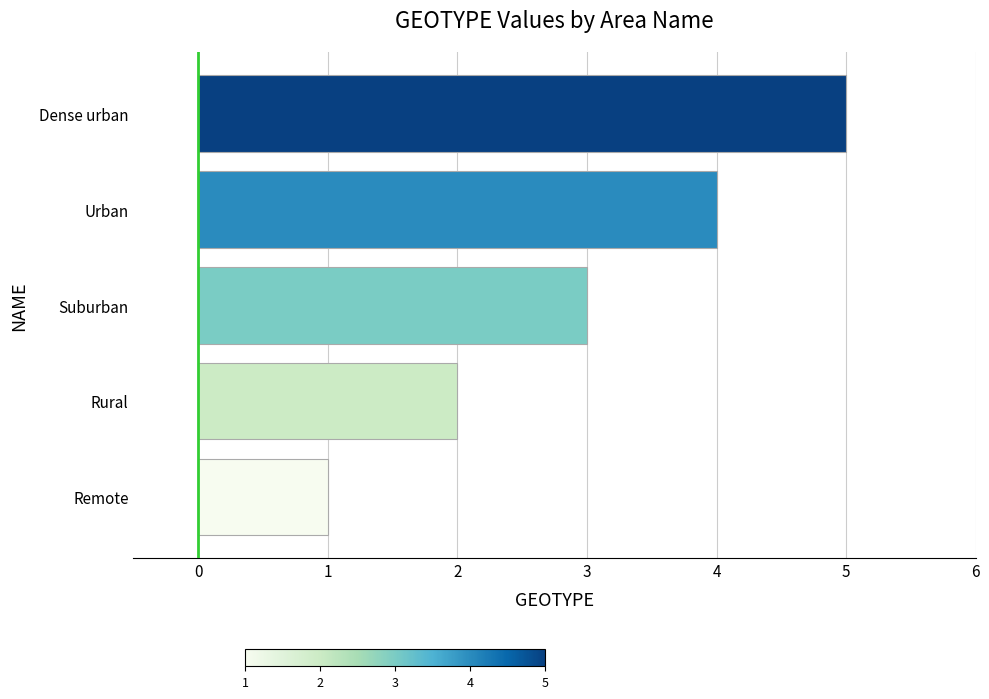

List the labels in order of value, smallest first.

Remote, Rural, Suburban, Urban, Dense urban